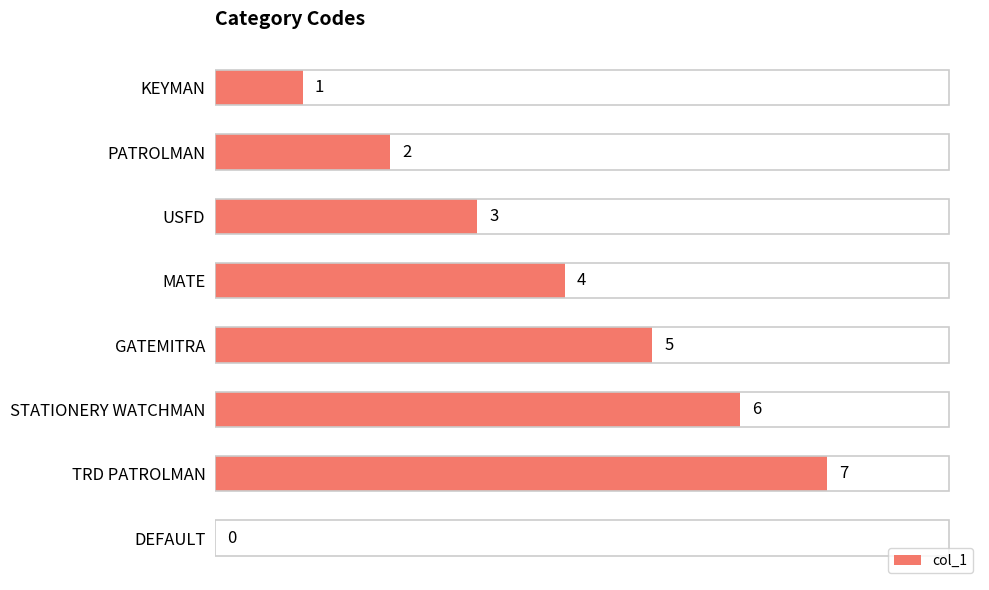

True or false: the data shows 2 at KEYMAN.

False